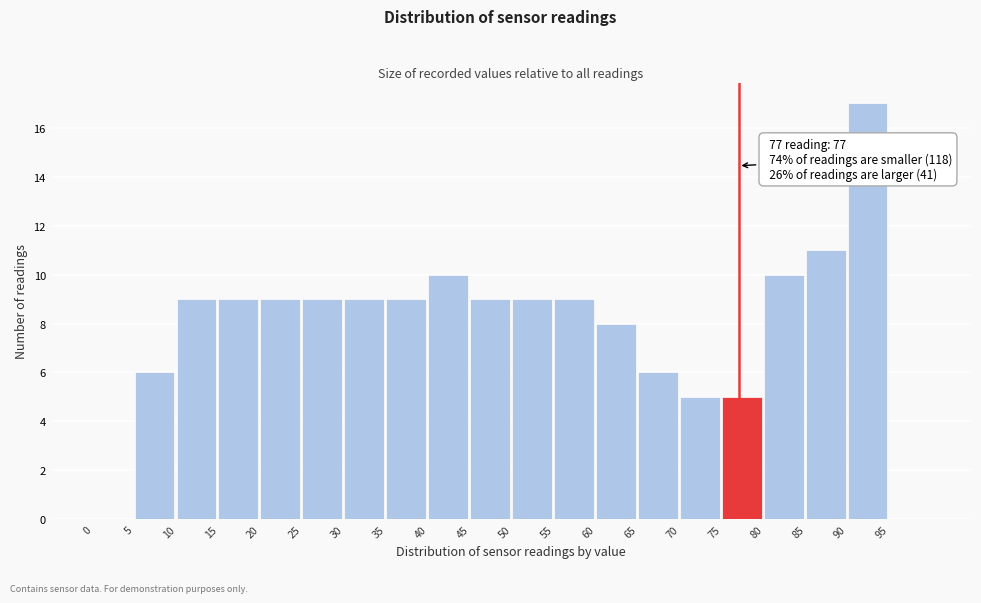

Which range on the x-axis has the tallest bar?

90 to 95